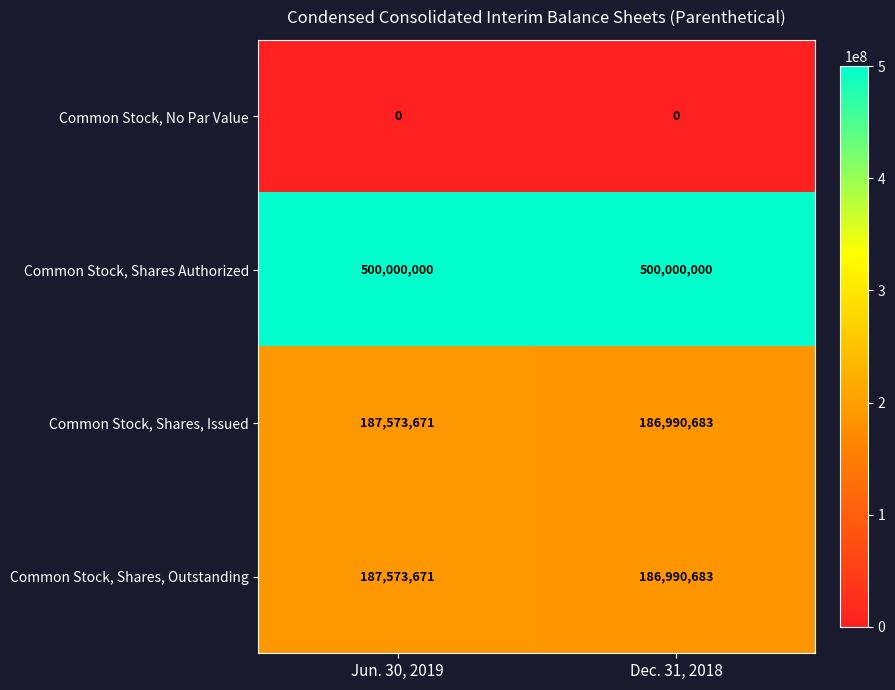

Read the Common Stock, Shares, Outstanding value at Dec. 31, 2018, to the nearest 10.

186990680